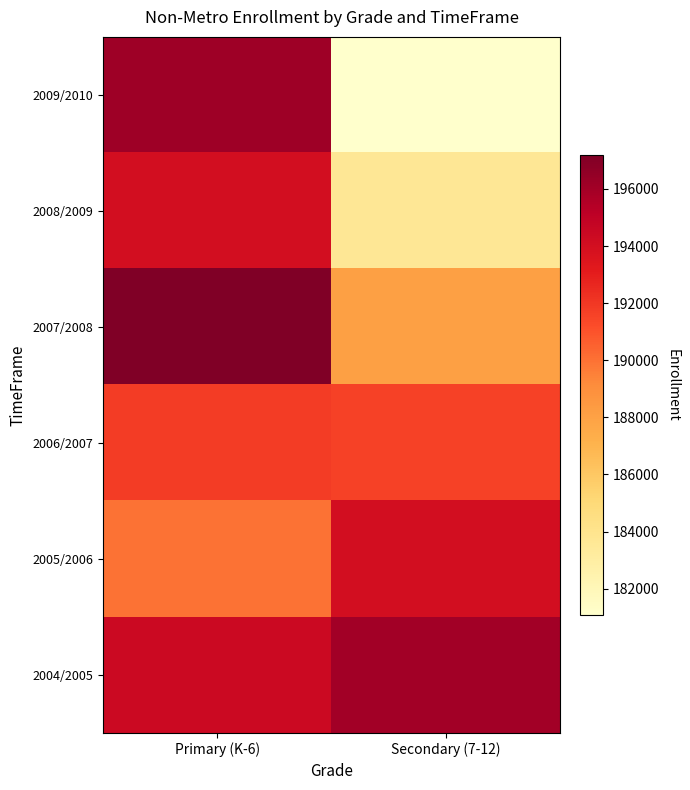

What is the difference between the highest and lowest values at Secondary (7-12)?

14933